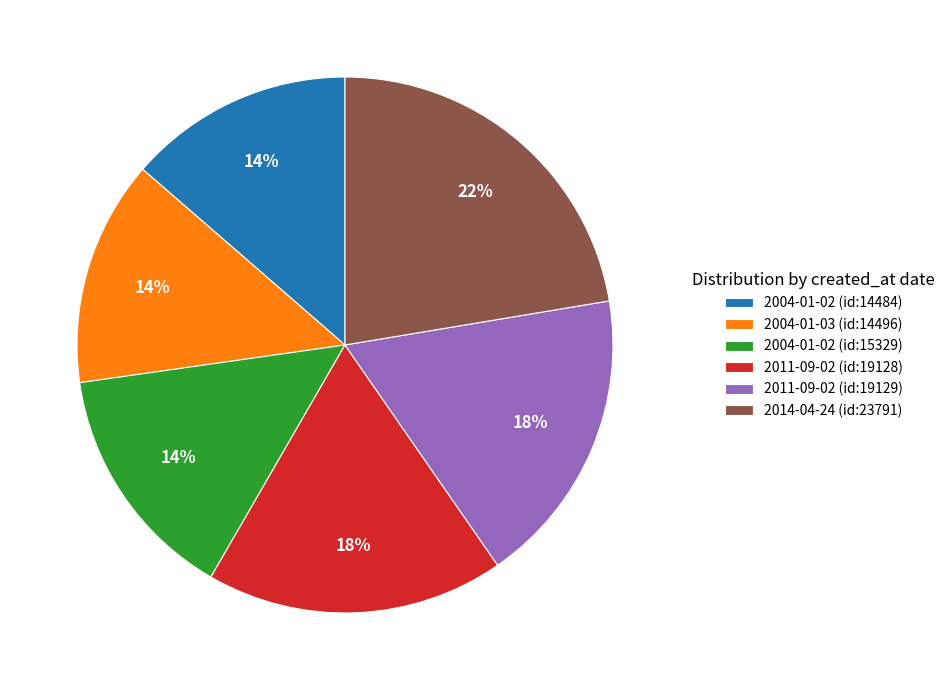

What is the largest slice in the pie chart?

2014-04-24 (id:23791)